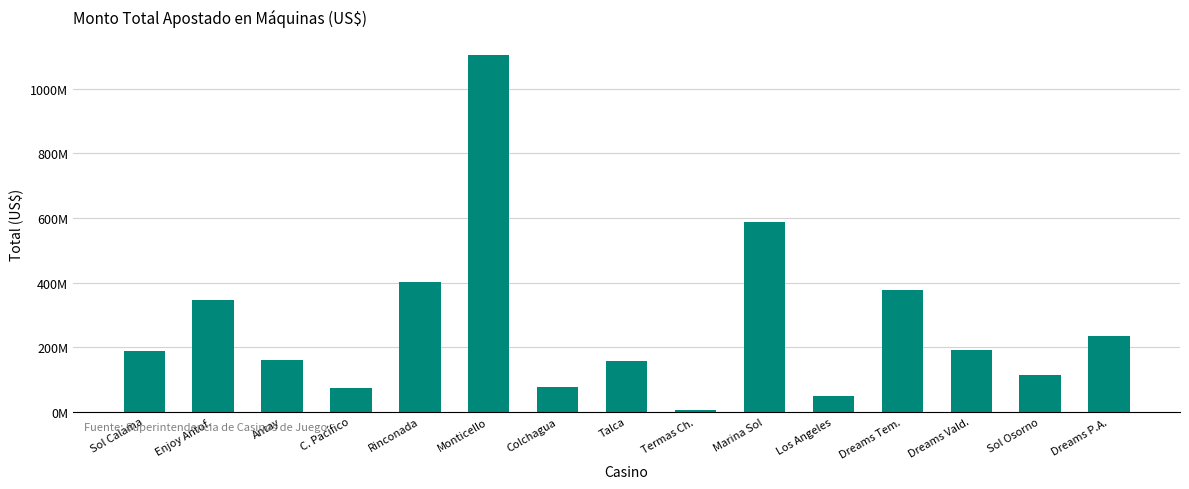

What is the ratio of the value at Monticello to the value at Termas Ch.?

203.1